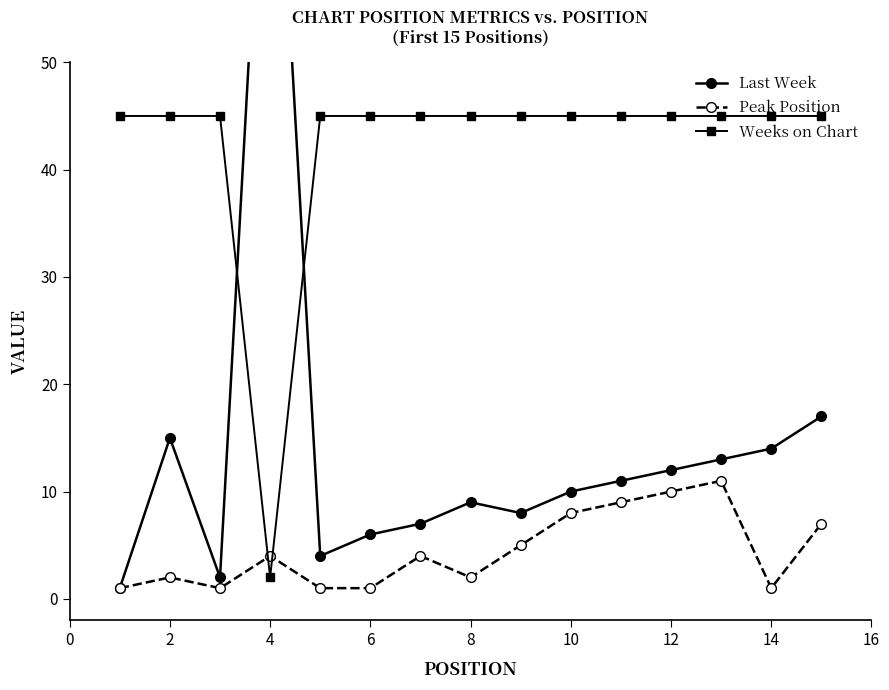

Reading left to right, transcribe all the data shown in this chart.

Last Week: 1	15	2	86	4	6	7	9	8	10	11	12	13	14	17
Peak Position: 1	2	1	4	1	1	4	2	5	8	9	10	11	1	7
Weeks on Chart: 45	45	45	2	45	45	45	45	45	45	45	45	45	45	45